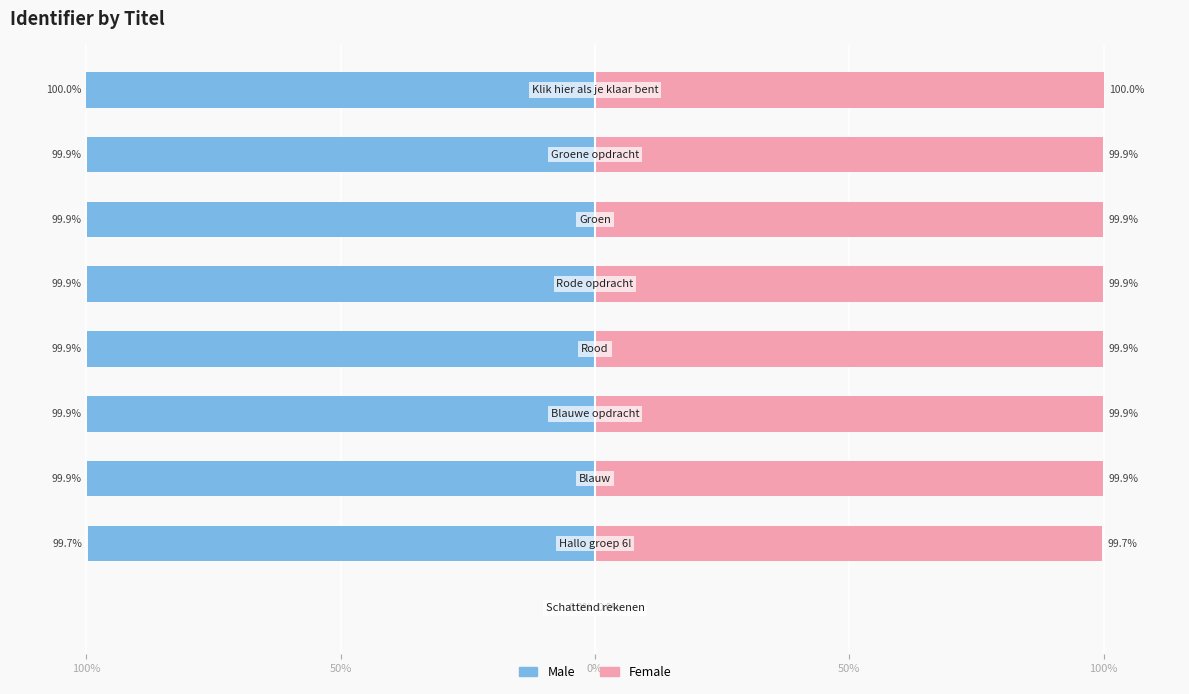

The value of Female at 150% is 176.0. True or false?

False